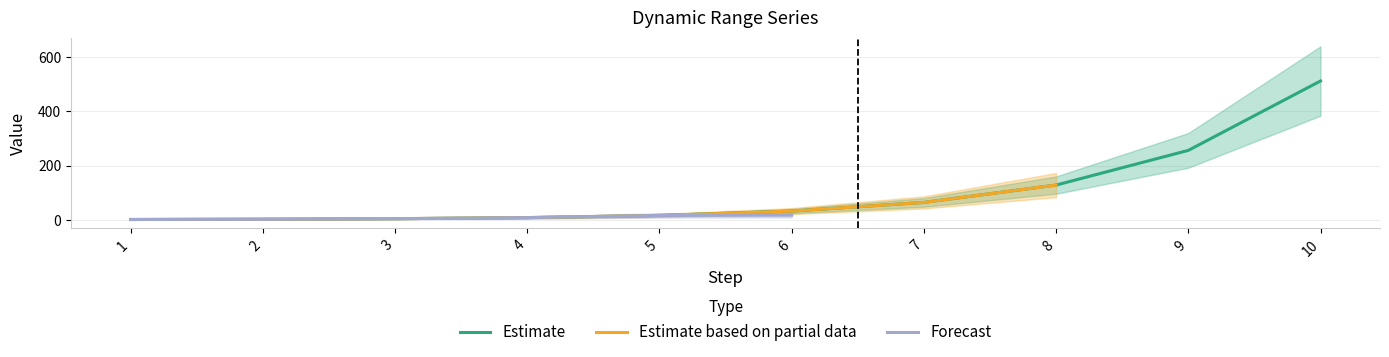

What is the maximum value for Estimate?

512